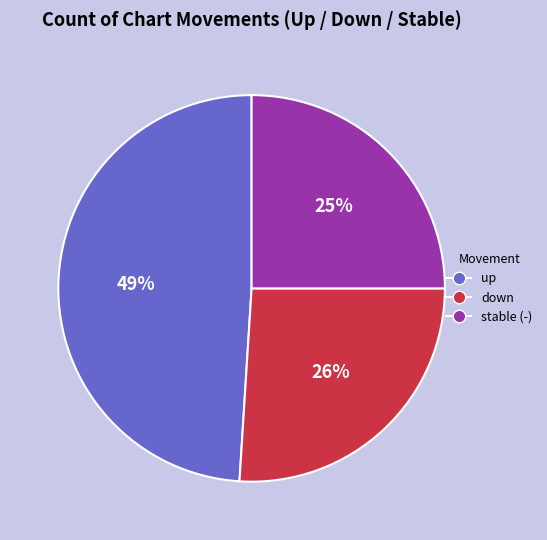

Is there a majority slice in this chart?

No